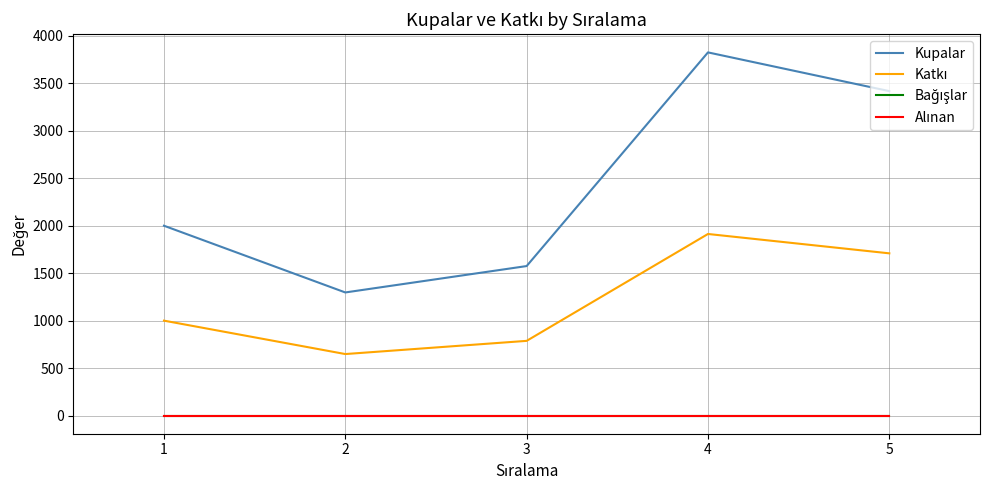

Which series has the largest range (max minus min)?

Kupalar